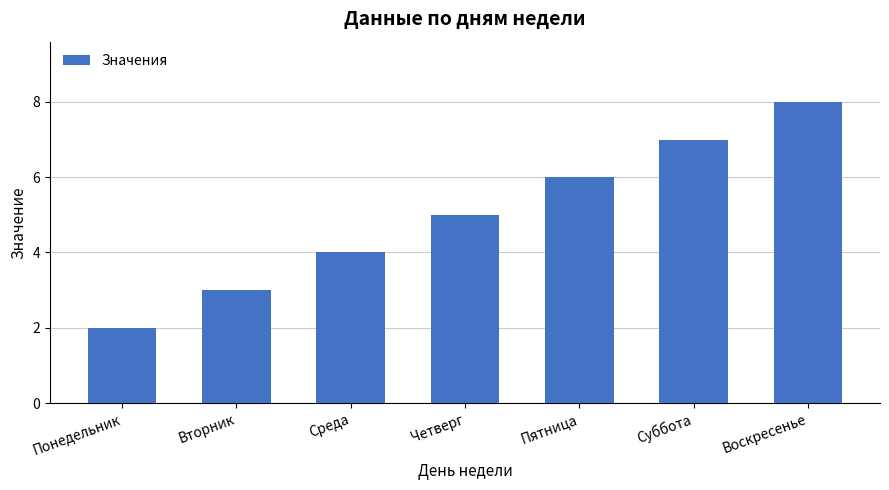

What is the label of the 4th bar from the left?

Четверг